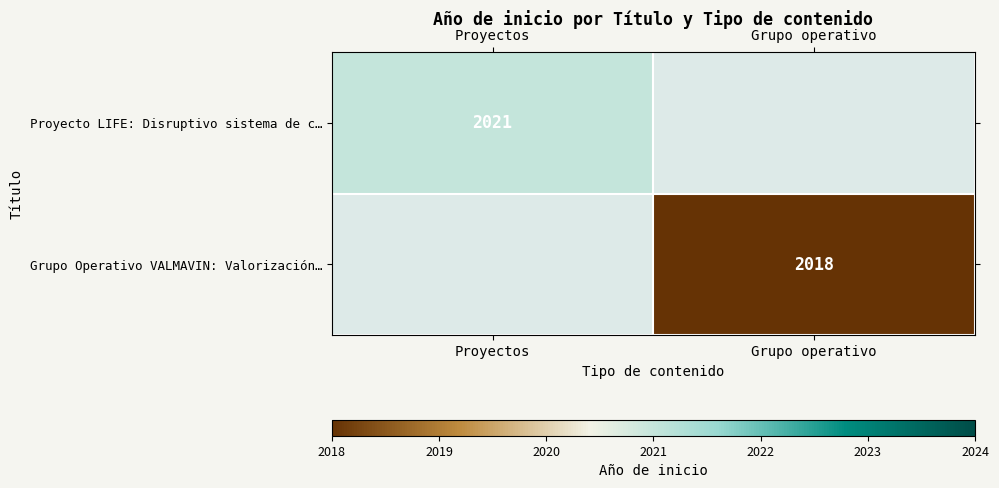

Is the value of Proyecto LIFE: Disruptivo sistema de c… at Proyectos greater than the value of Grupo Operativo VALMAVIN: Valorización… at Grupo operativo?

Yes